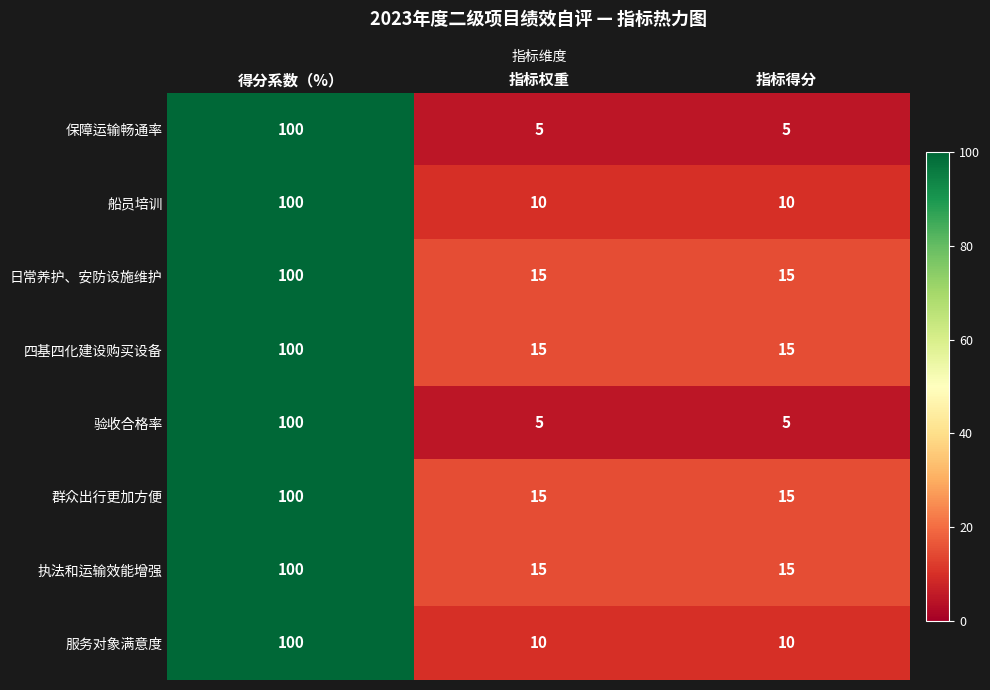

What is the spread (max minus min) of values at 指标权重?

10